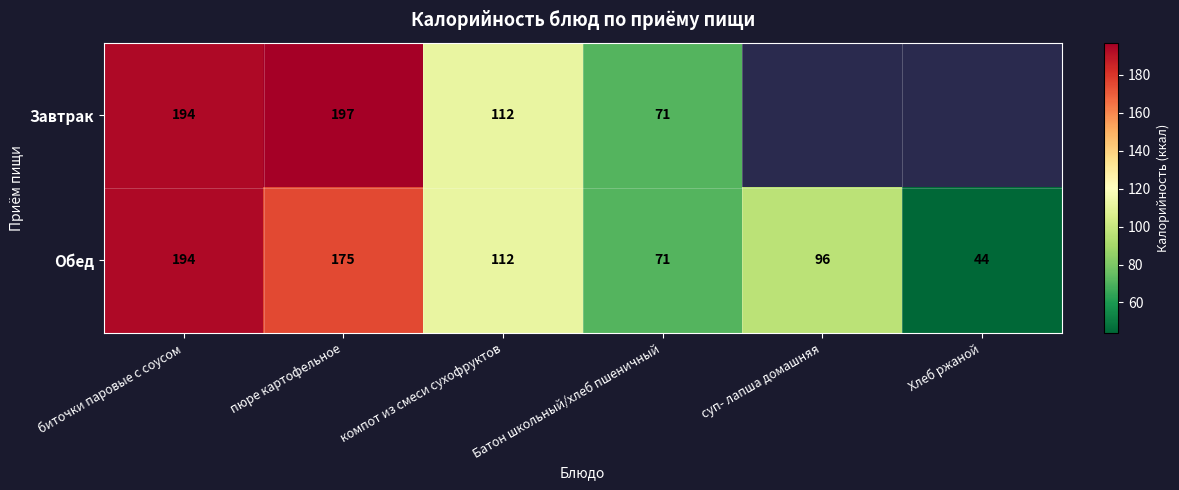

Which category has the highest value across all series?

пюре картофельное